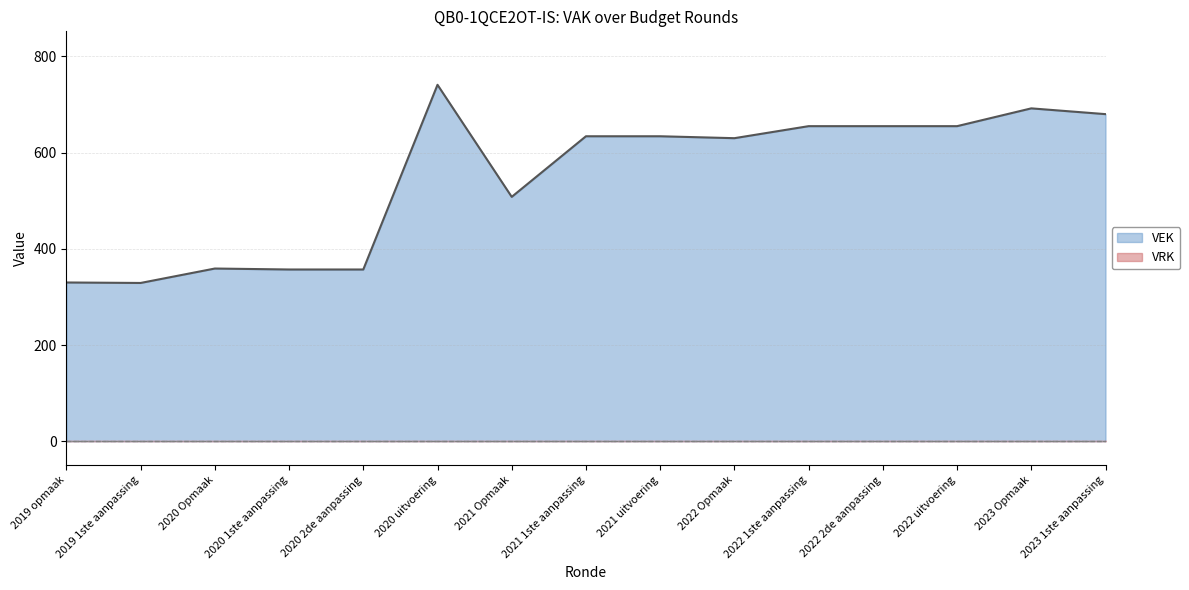

True or false: the data has more than 1 interior local peaks.

True